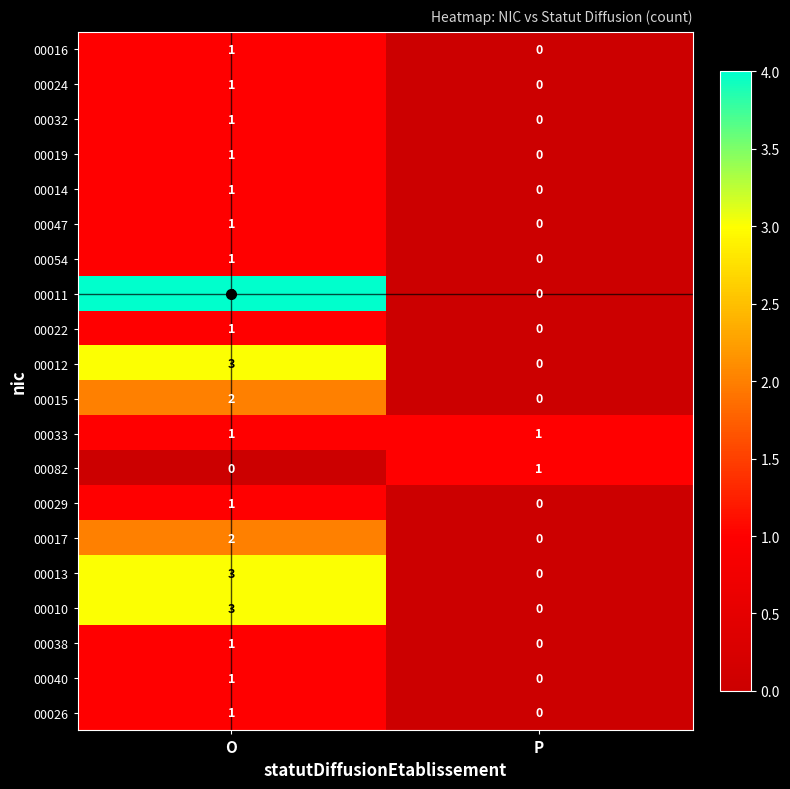

At which category is the sum across all series the highest?

O